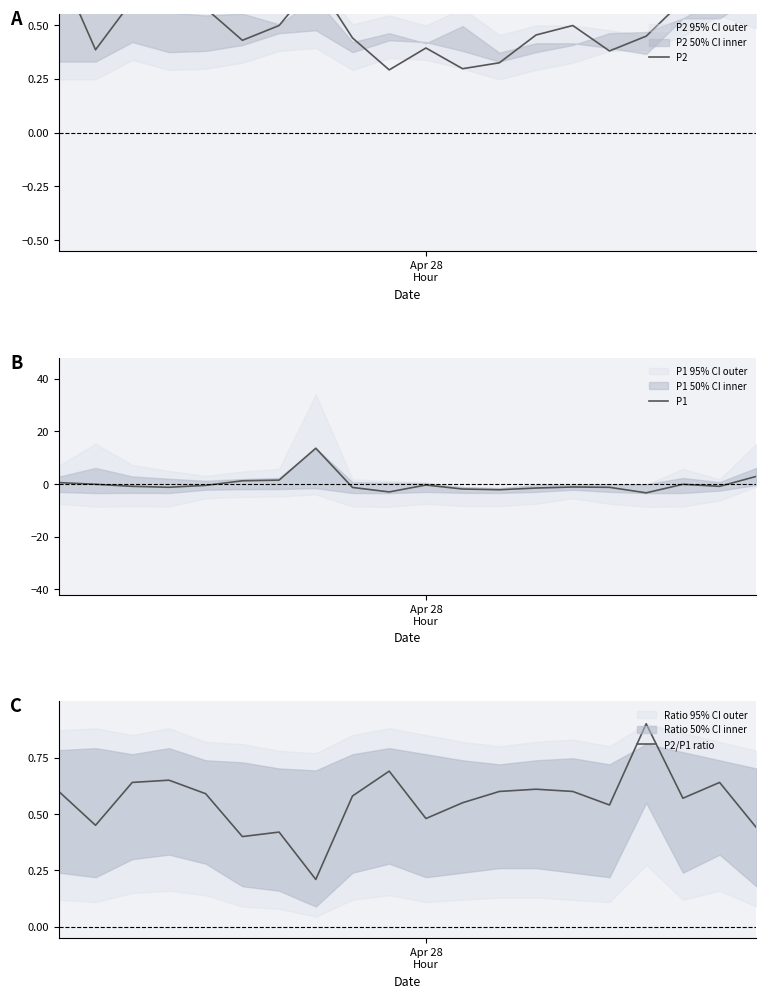

Which series ends up on top after the final intersection of P2/P1 ratio and P1?

P1